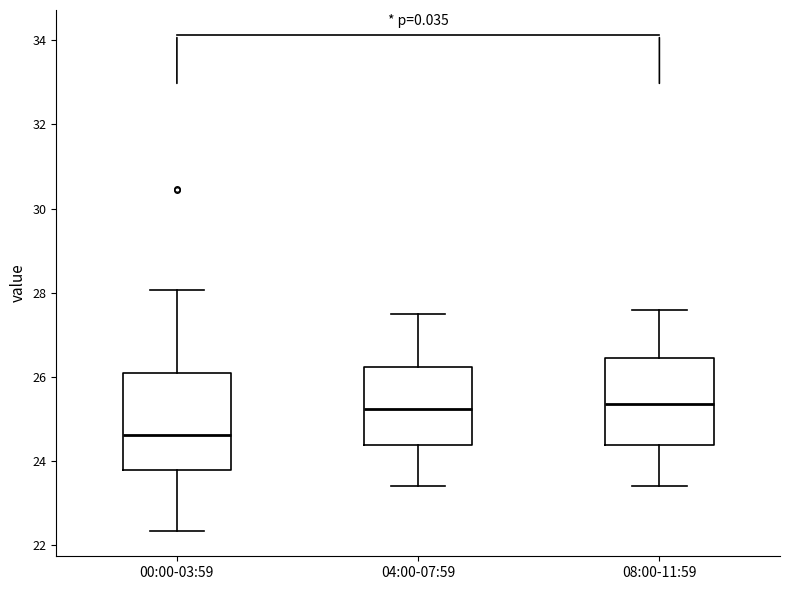

Reading left to right, read every box against the y-axis: the position of its median line, the range the box covers, and the ends of its whiskers. The values are not printed on the chart, so give them approximately, as read against the axis.

00:00-03:59: median 24.6, box 23.8 to 26.0, whiskers 22.4 to 28.0
04:00-07:59: median 25.2, box 24.4 to 26.2, whiskers 23.4 to 27.6
08:00-11:59: median 25.4, box 24.4 to 26.4, whiskers 23.4 to 27.6